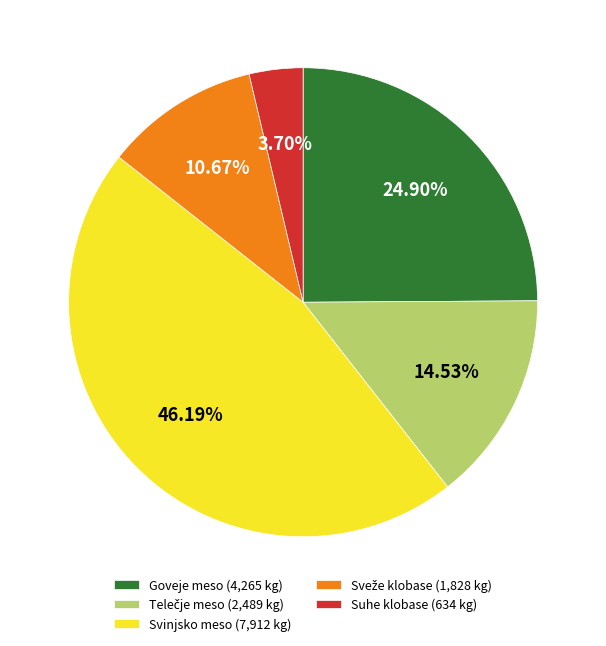

Between Svinjsko meso (7,912 kg) and Suhe klobase (634 kg), which is larger?

Svinjsko meso (7,912 kg)